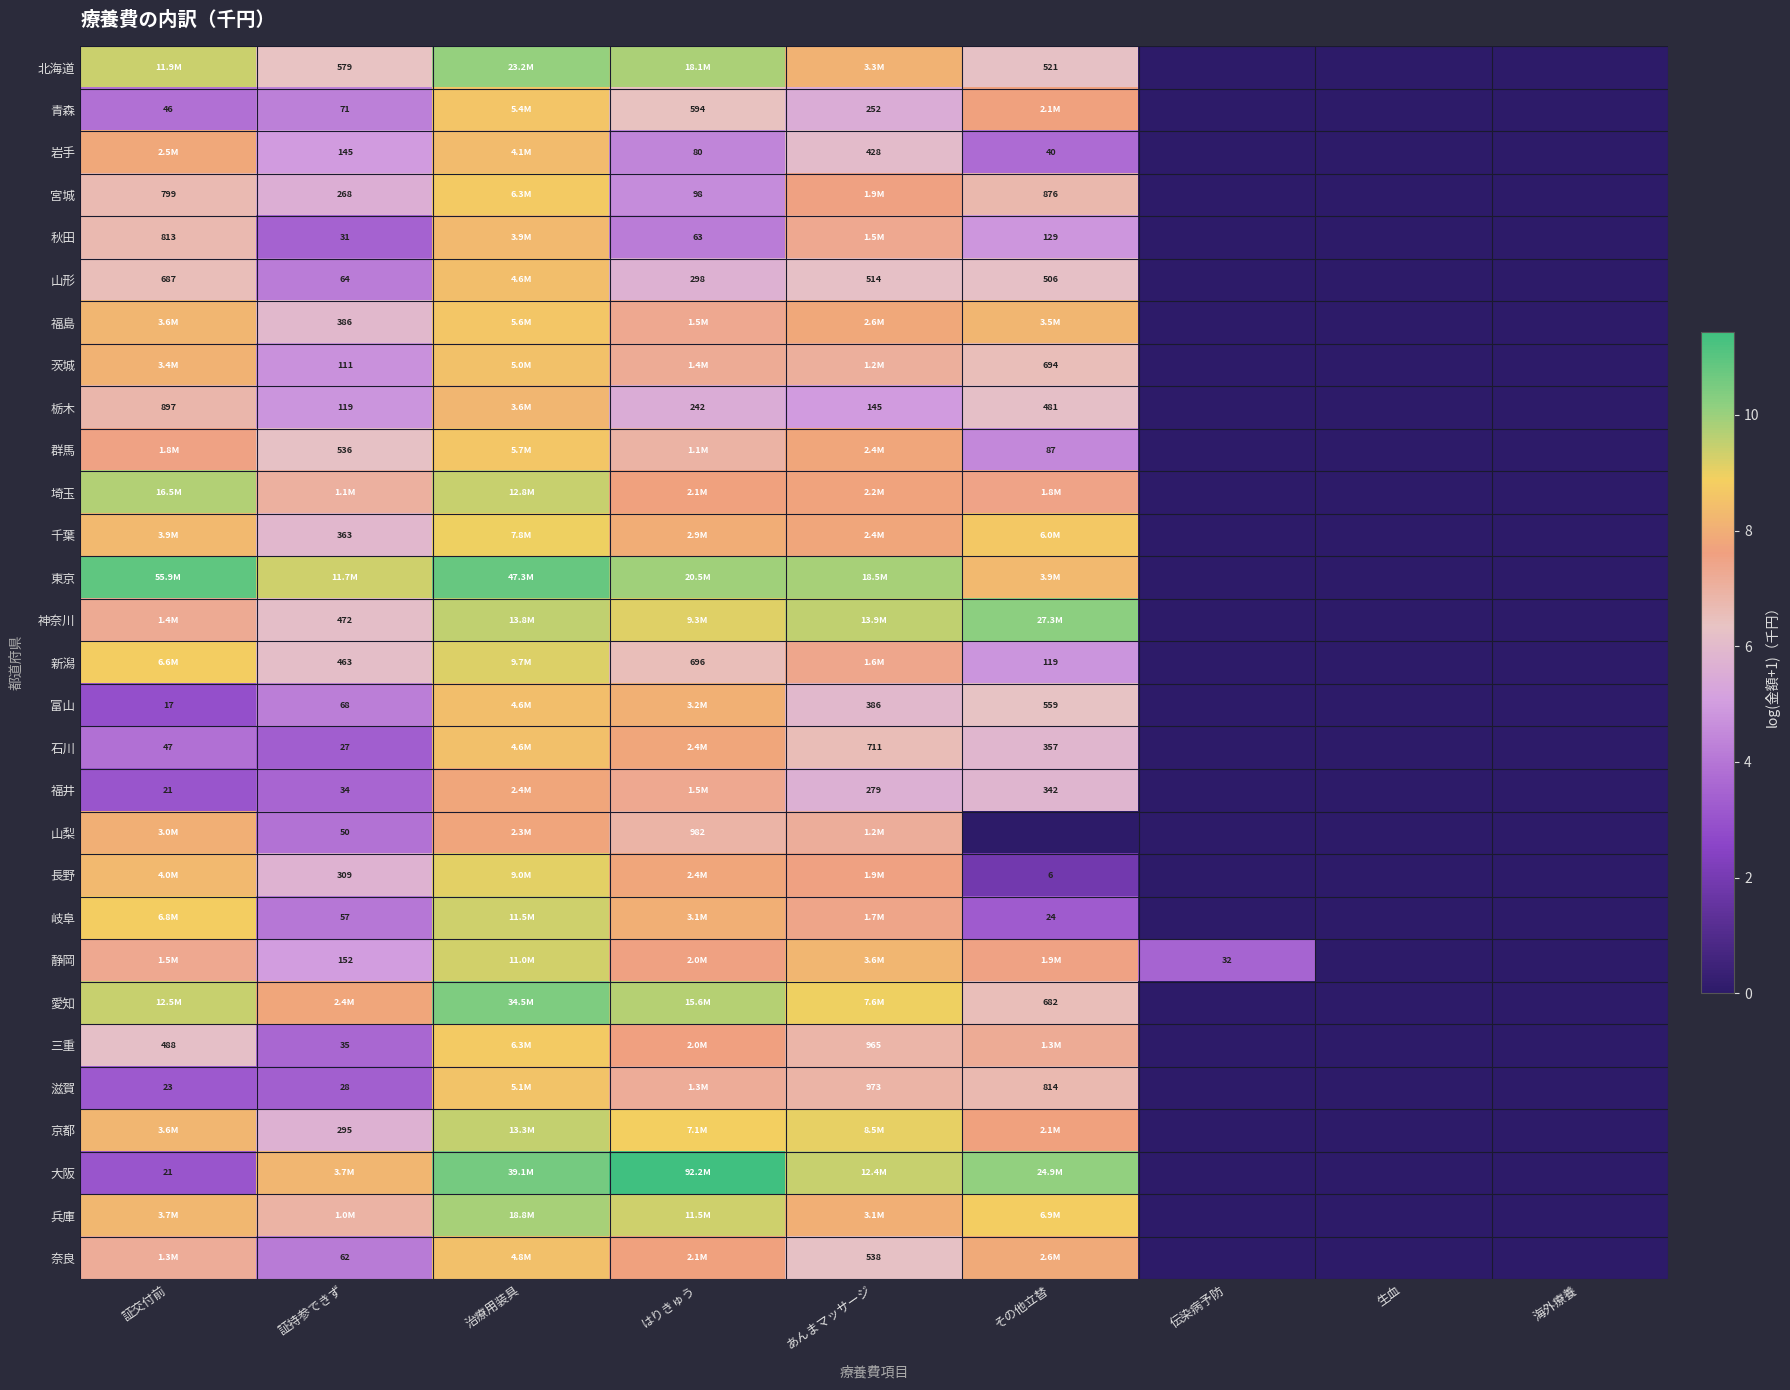

At 伝染病予防, list the series in order from smallest to largest.

北海道, 青森, 岩手, 宮城, 秋田, 山形, 福島, 茨城, 栃木, 群馬, 埼玉, 千葉, 東京, 神奈川, 新潟, 富山, 石川, 福井, 山梨, 長野, 岐阜, 愛知, 三重, 滋賀, 京都, 大阪, 兵庫, 奈良, 静岡